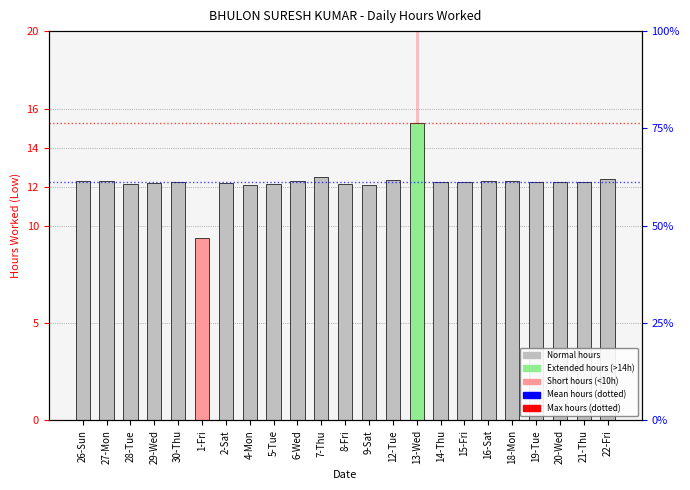

What is the sum of the values at 8-Fri and 30-Thu?

24.4